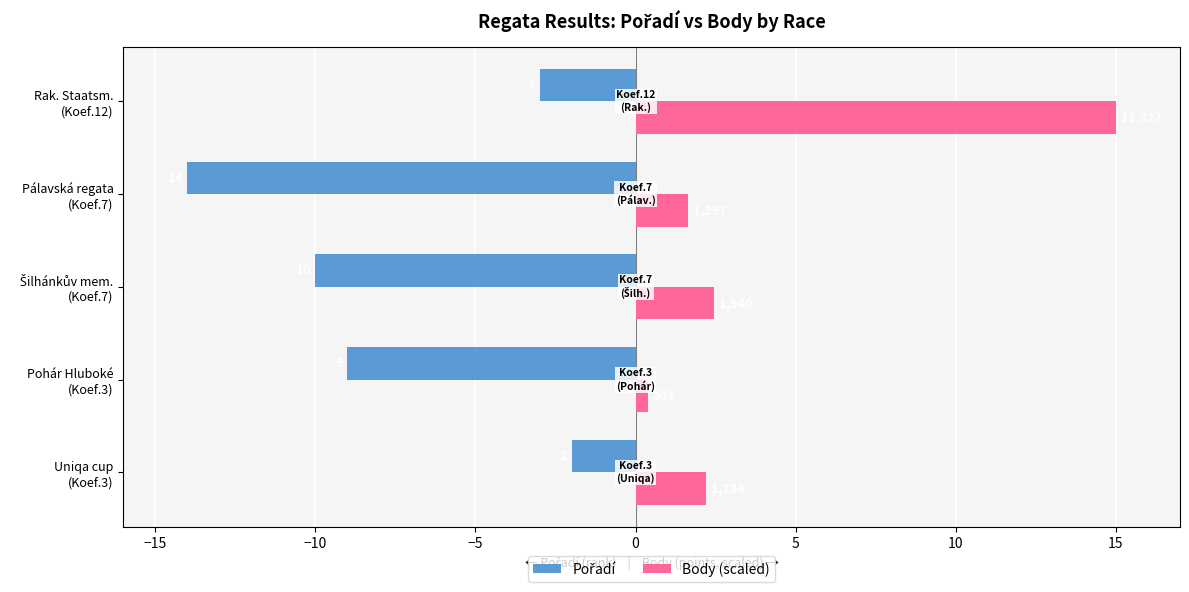

What is the average value of the Body (scaled) series?

4.3